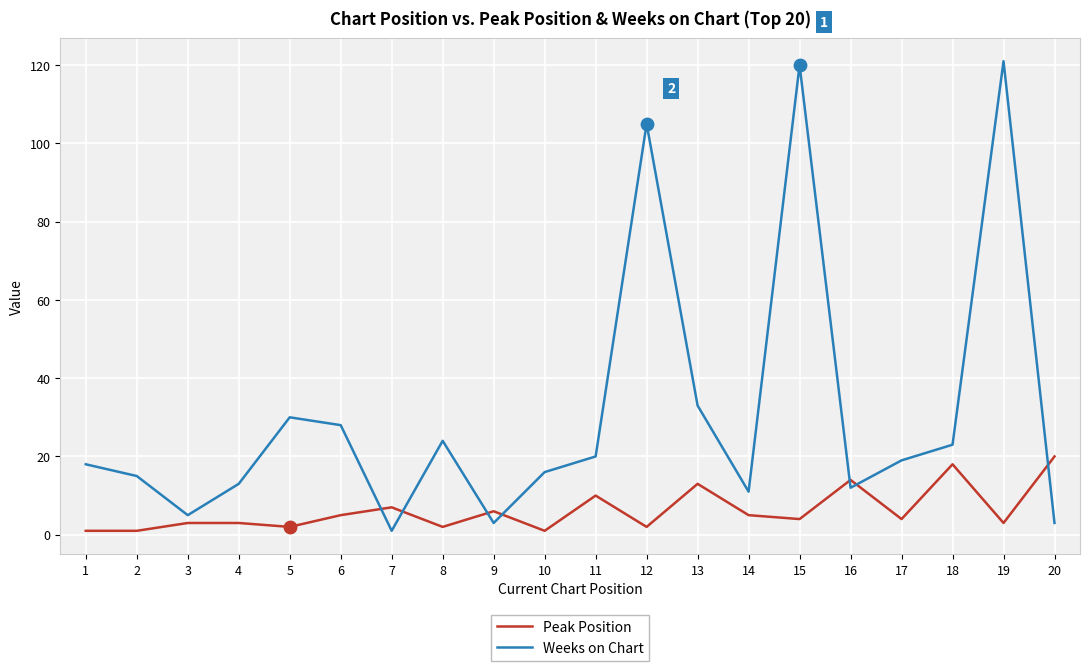

Which series has the widest spread of values?

Weeks on Chart